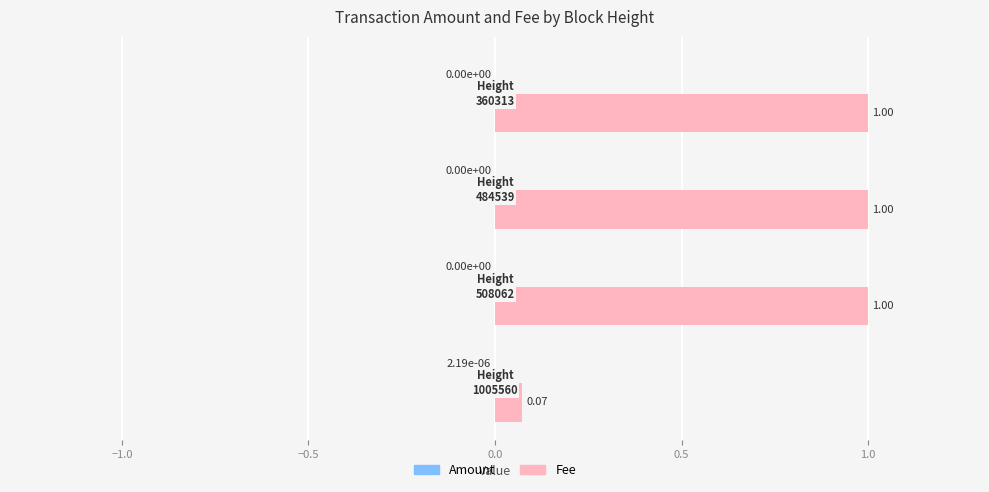

How many distinct data groups are displayed?

2